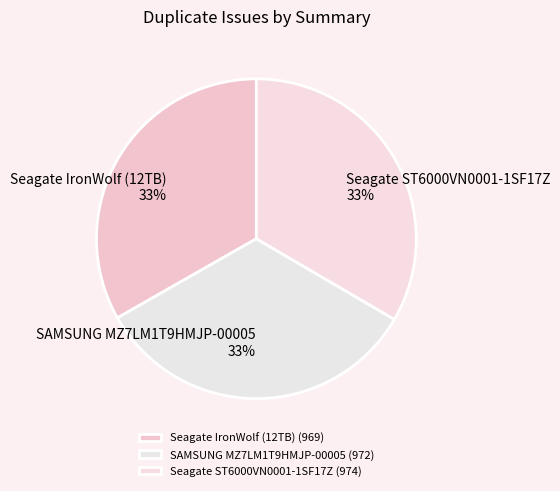

What is the smallest slice in the pie chart?

Seagate IronWolf (12TB)